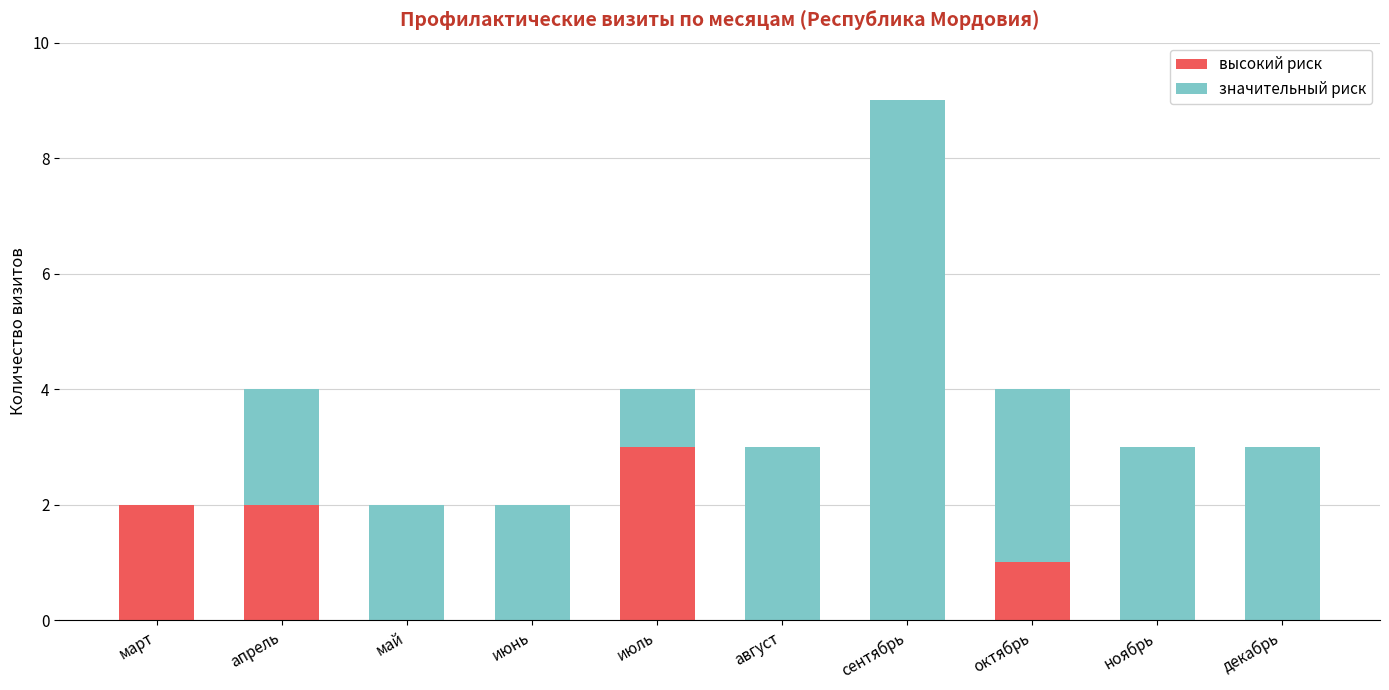

How many distinct data groups are displayed?

2